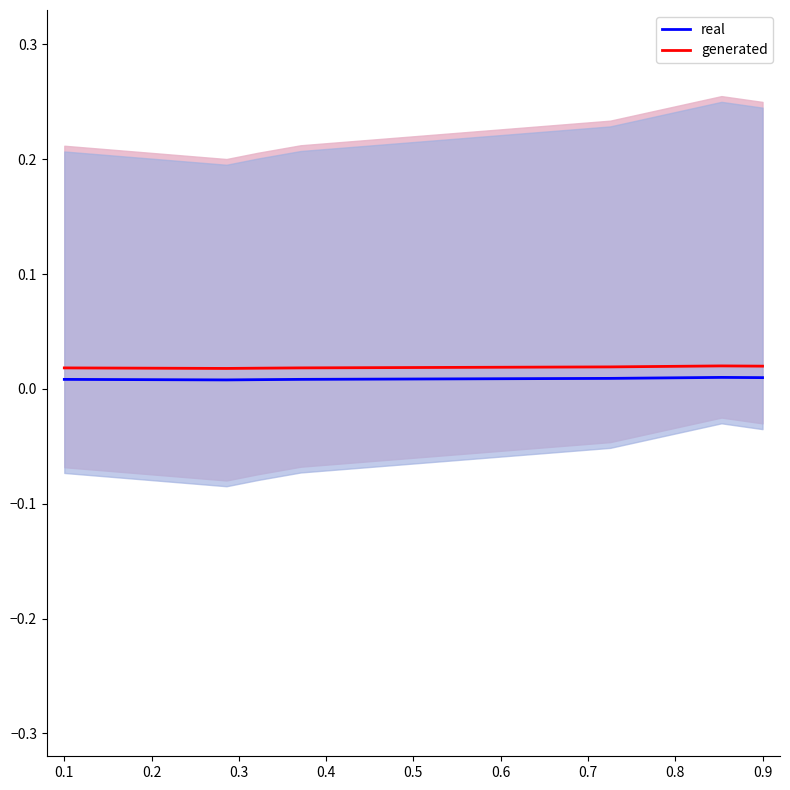

True or false: generated and real cross at least once.

False